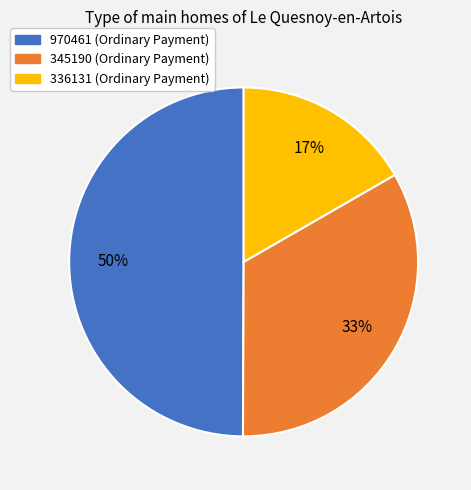

Do 336131 and 970461 together represent more than half of the pie?

Yes